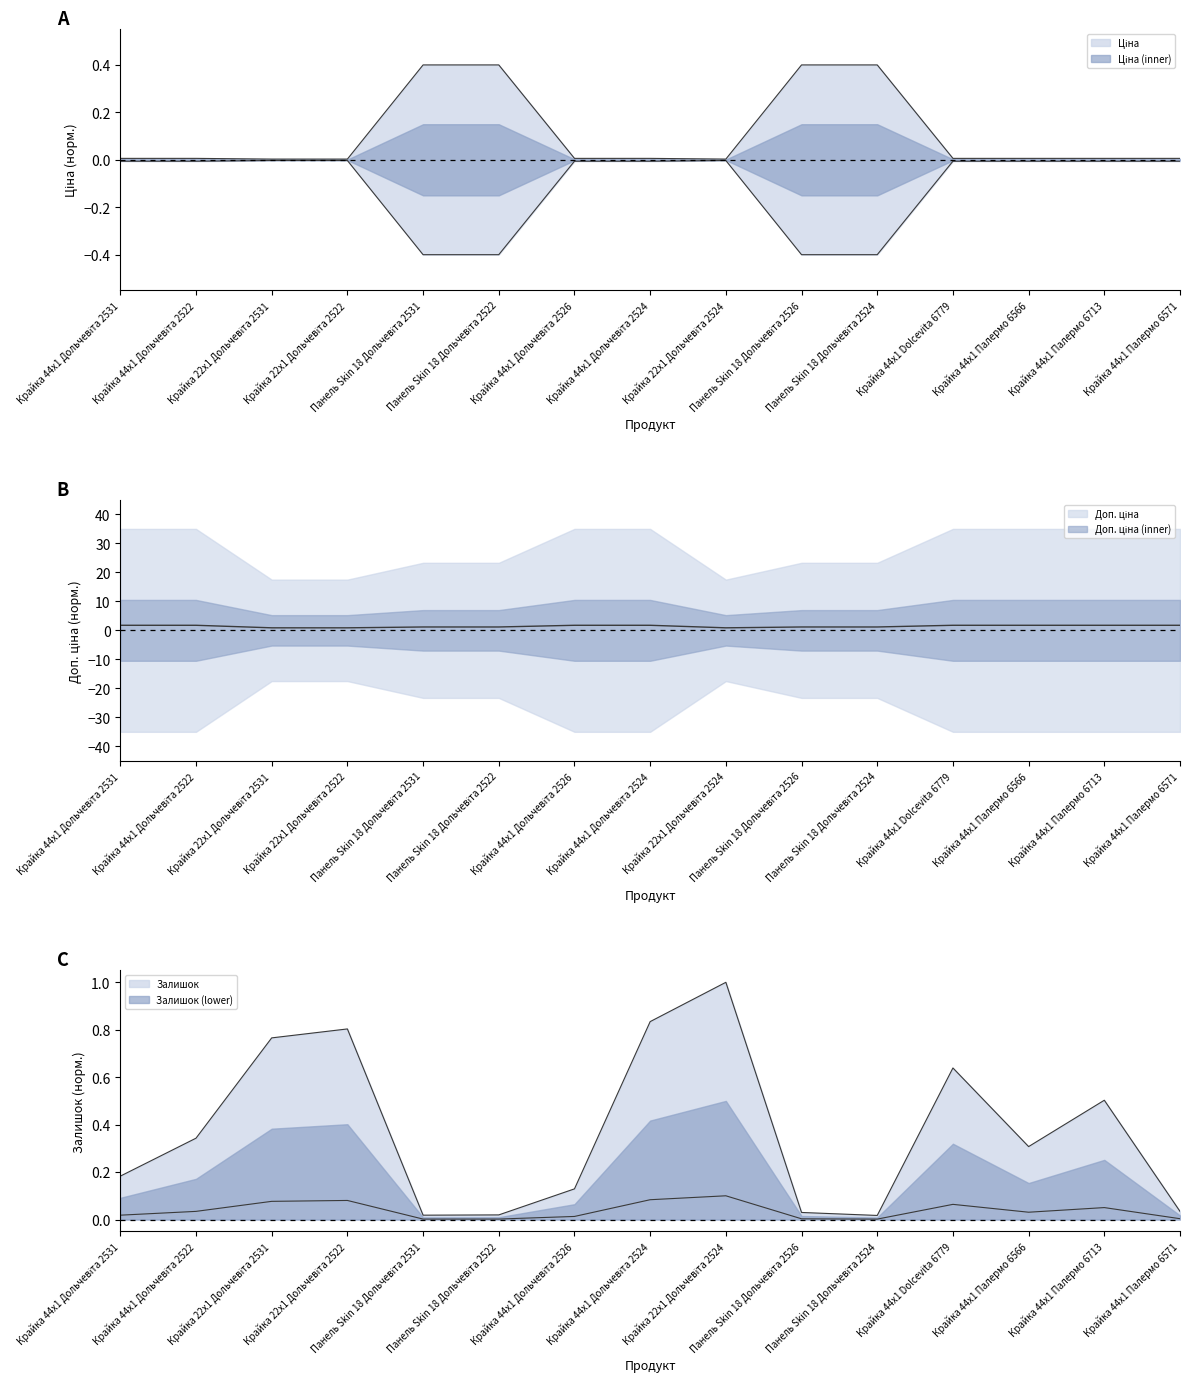

Between Крайка 44x1 Палермо 6566 and Крайка 44x1 Дольчевіта 2526, which is larger?

Крайка 44x1 Палермо 6566